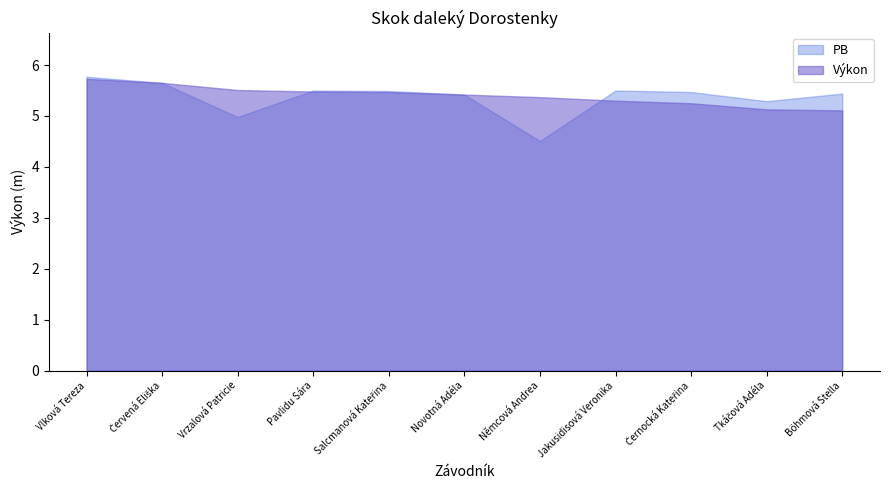

True or false: PB has more than 2 interior local peaks.

False